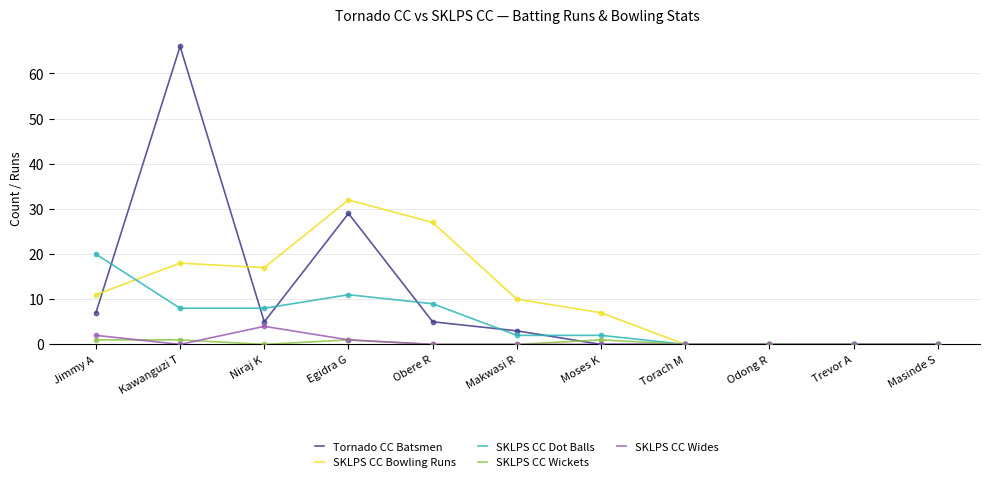

At how many categories does at least one series exceed 51?

1